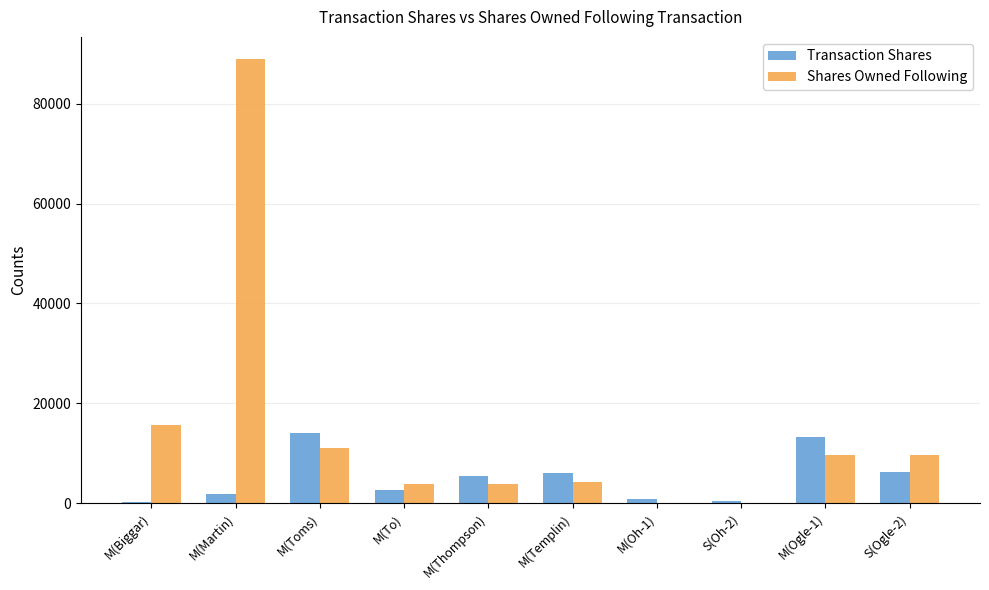

At which category is the sum across all series the highest?

M(Martin)